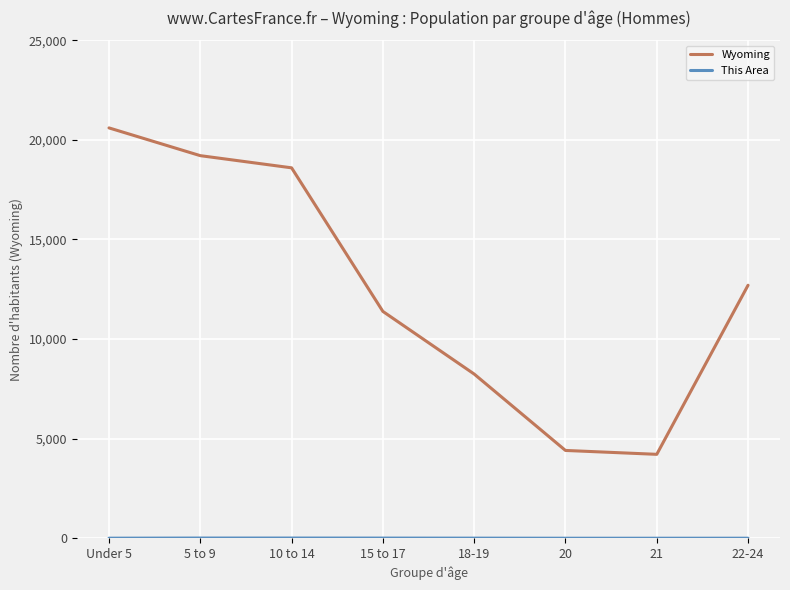

Does the chart display data point markers on the line(s)?

No